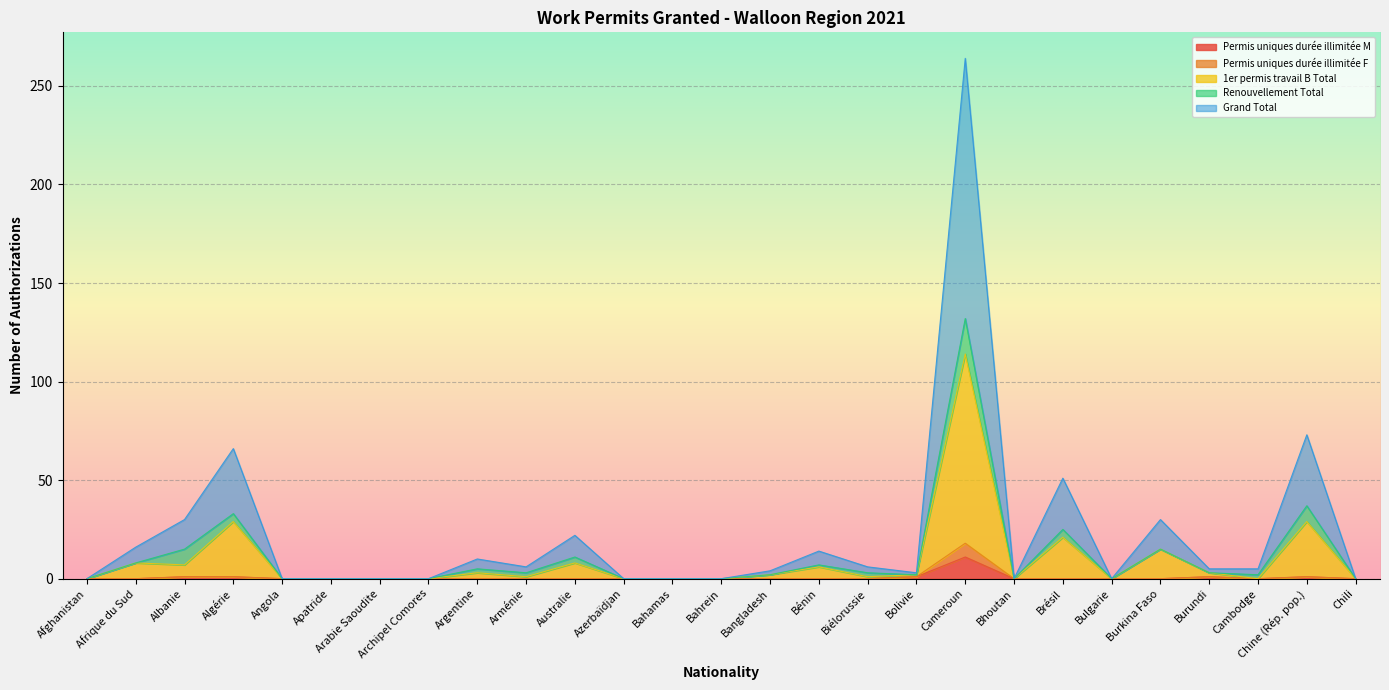

Which category has the lowest value across all series?

Afghanistan